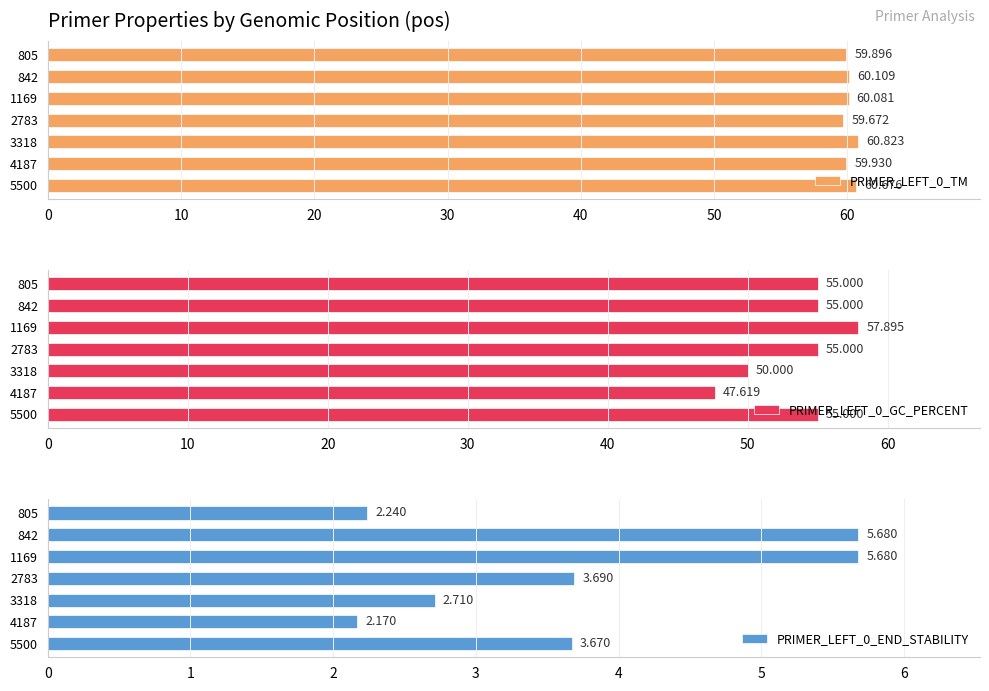

How many groups of bars are there?

7